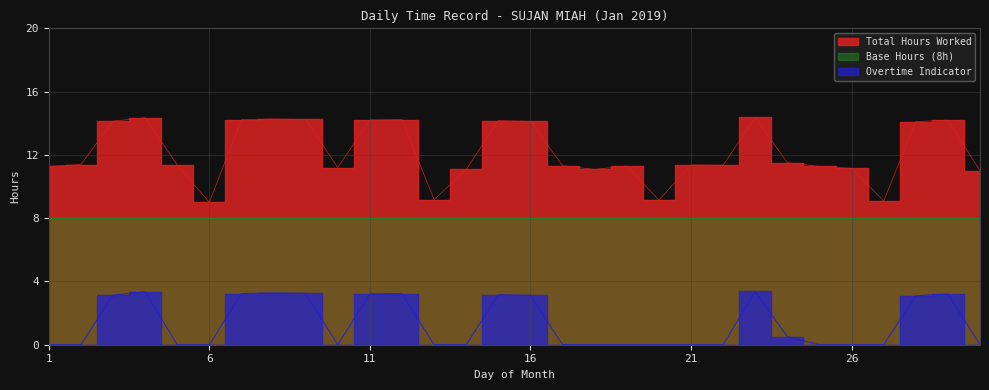

Reading left to right, what are all the values shown in this chart?

Total Hours Worked: 1=11.3	2=11.4	3=14.1	4=14.3	5=11.4	6=9.0	7=14.2	8=14.3	9=14.2	10=11.2	11=14.2	12=14.2	13=9.2	14=11.1	15=14.2	16=14.1	17=11.3	18=11.1	19=11.3	20=9.2	21=11.4	22=11.3	23=14.4	24=11.5	25=11.3	26=11.2	27=9.1	28=14.1	29=14.2	30=11.0
Overtime Indicator: 1=0.0	2=0.0	3=3.1	4=3.4	5=0.0	6=0.0	7=3.2	8=3.3	9=3.2	10=0.0	11=3.2	12=3.2	13=0.0	14=0.0	15=3.2	16=3.1	17=0.0	18=0.0	19=0.0	20=0.0	21=0.0	22=0.0	23=3.4	24=0.5	25=0.0	26=0.0	27=0.0	28=3.1	29=3.2	30=0.0